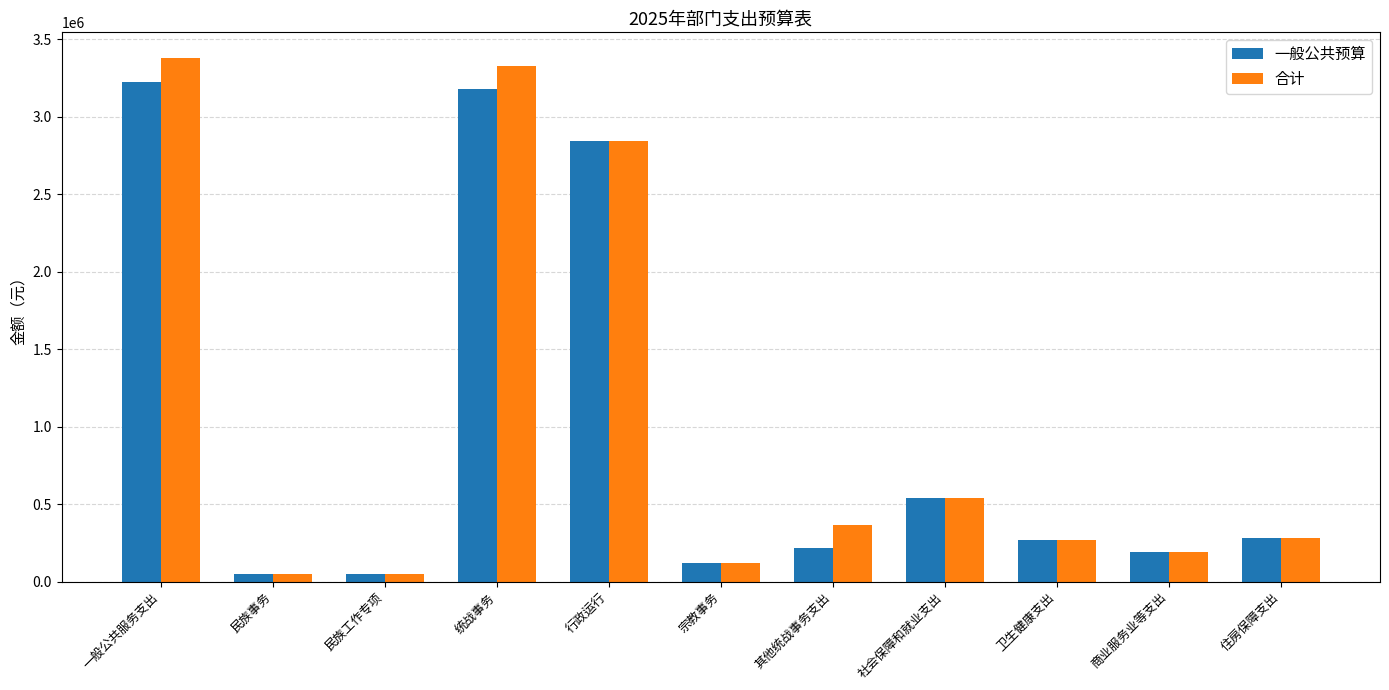

What is the value of the 合计 bar at the 3rd from the left?

50000.0